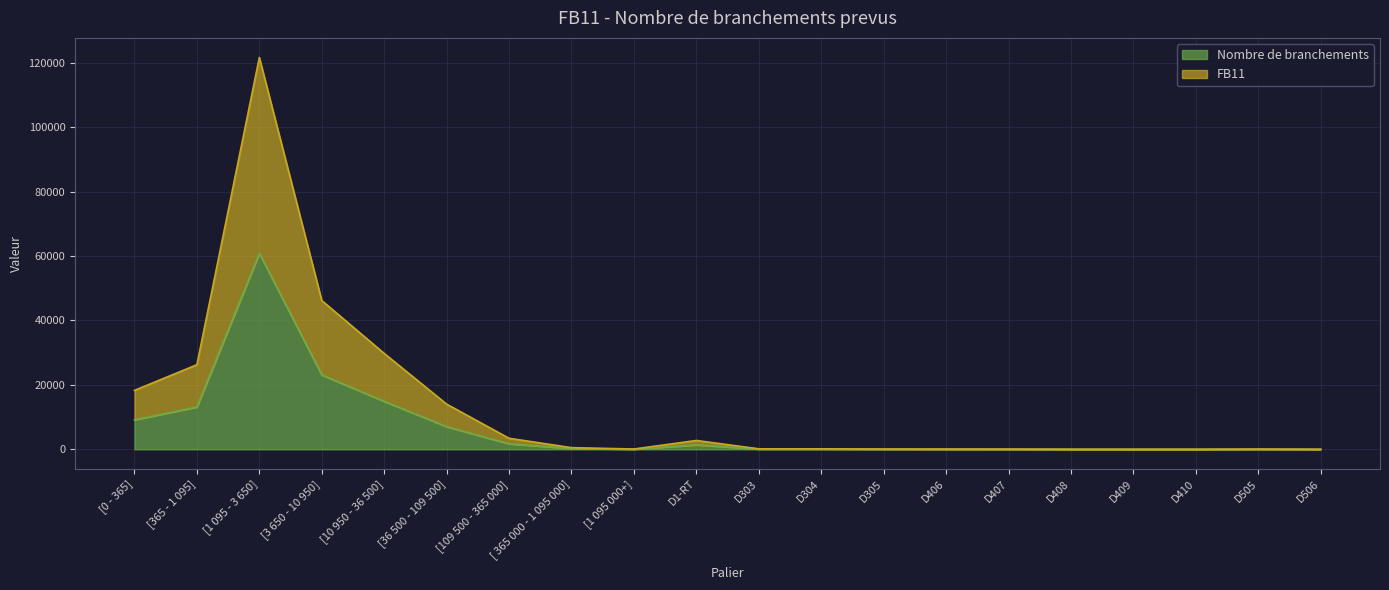

Rank the series by their average value, from highest to lowest.

FB11, Nombre de branchements